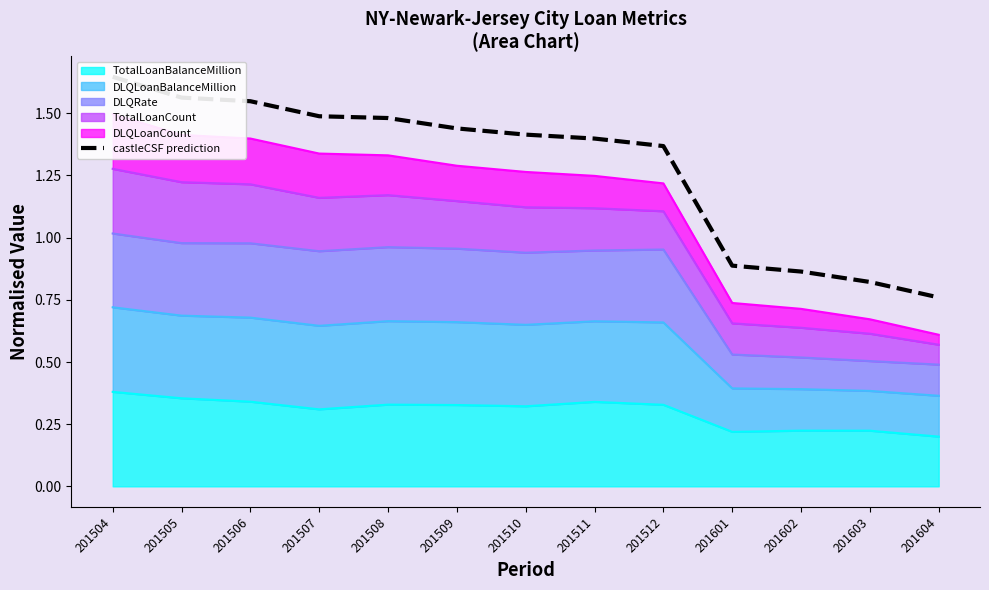

Which category has the lowest value across all series?

201604